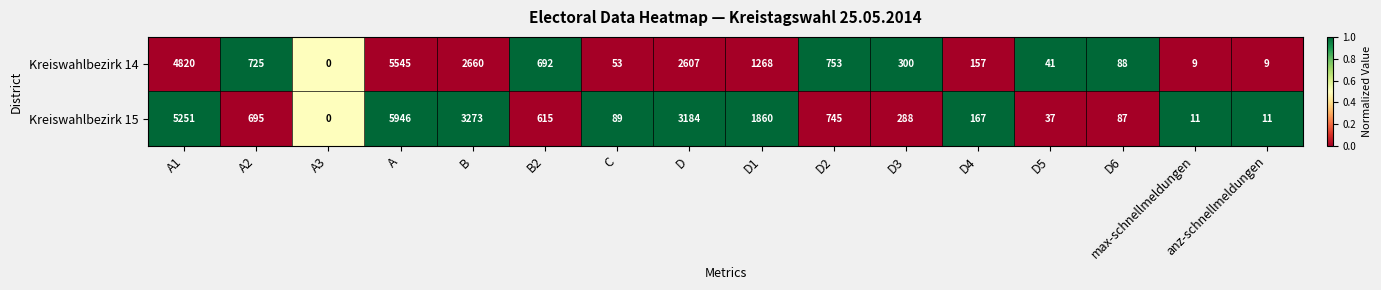

Which series has the widest spread of values?

Kreiswahlbezirk 15